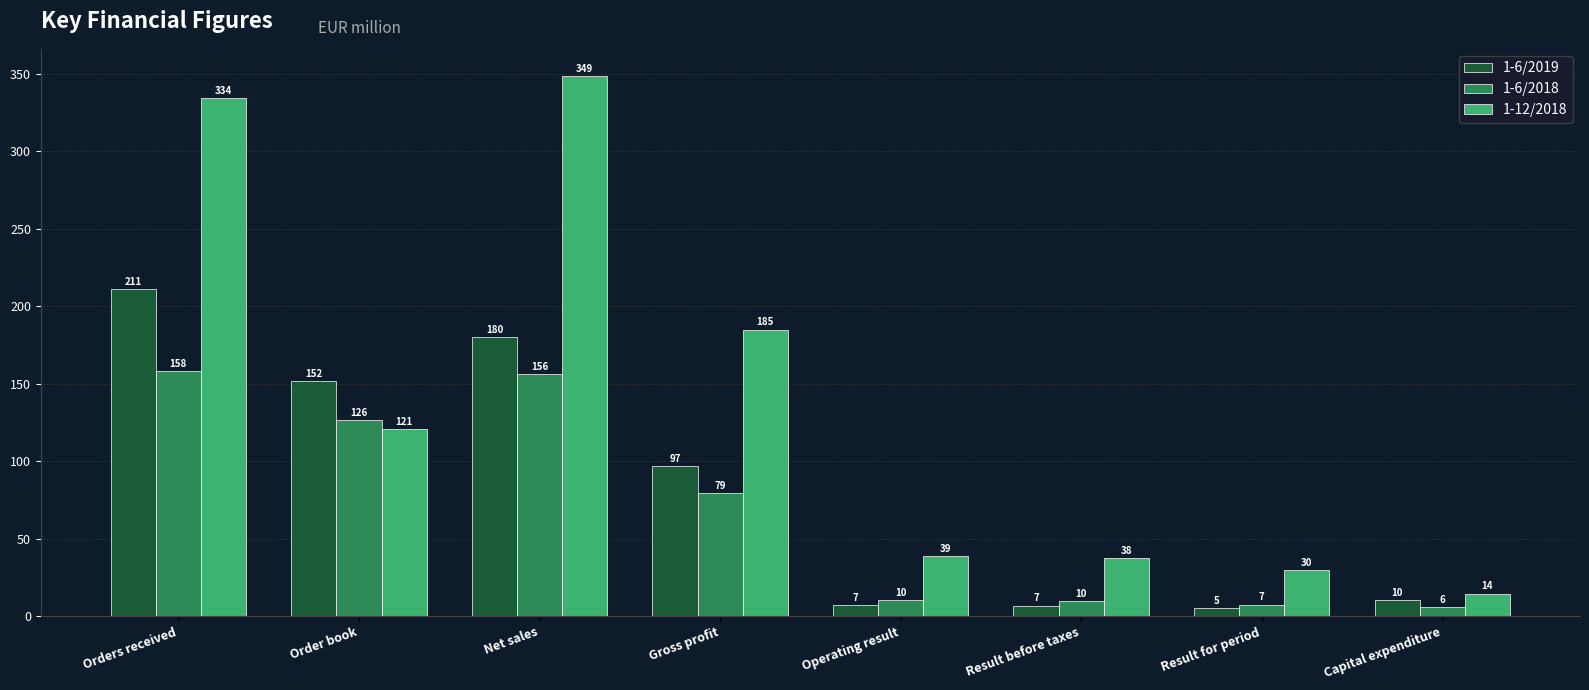

What value does the 1-12/2018 series have at Order book?

120.6